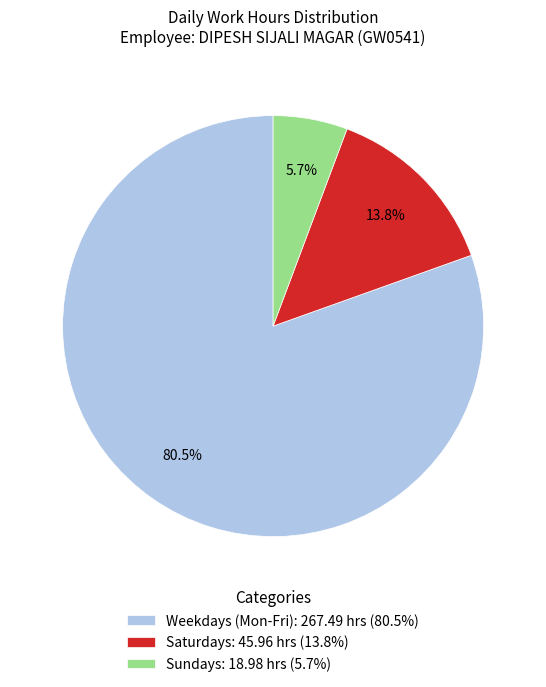

How much of the chart is everything except Weekdays (Mon-Fri): 267.49 hrs (80.5%)?

19.5%